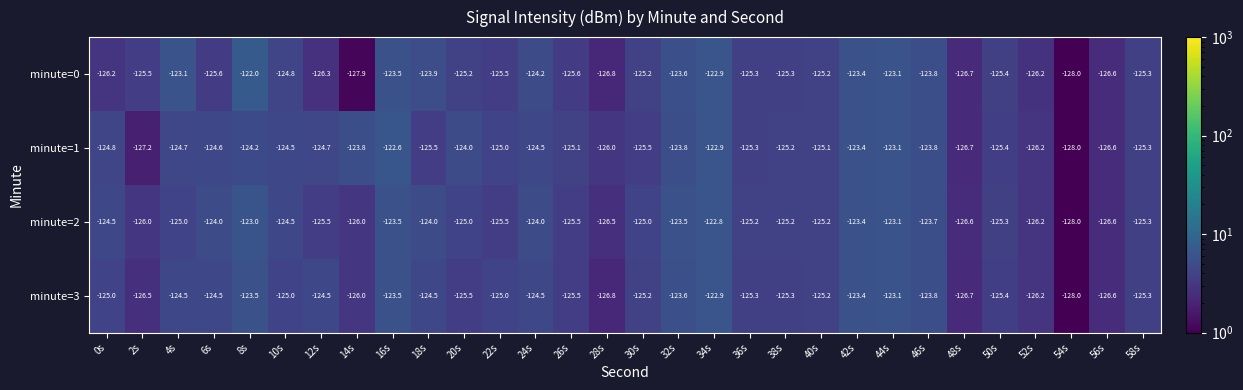

List the series in order of their peak value, lowest first.

minute=3, minute=2, minute=1, minute=0